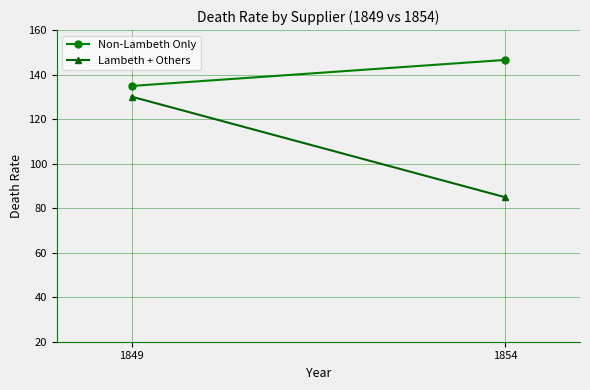

The Non-Lambeth Only series shows 235.2 at 1849. True or false?

False